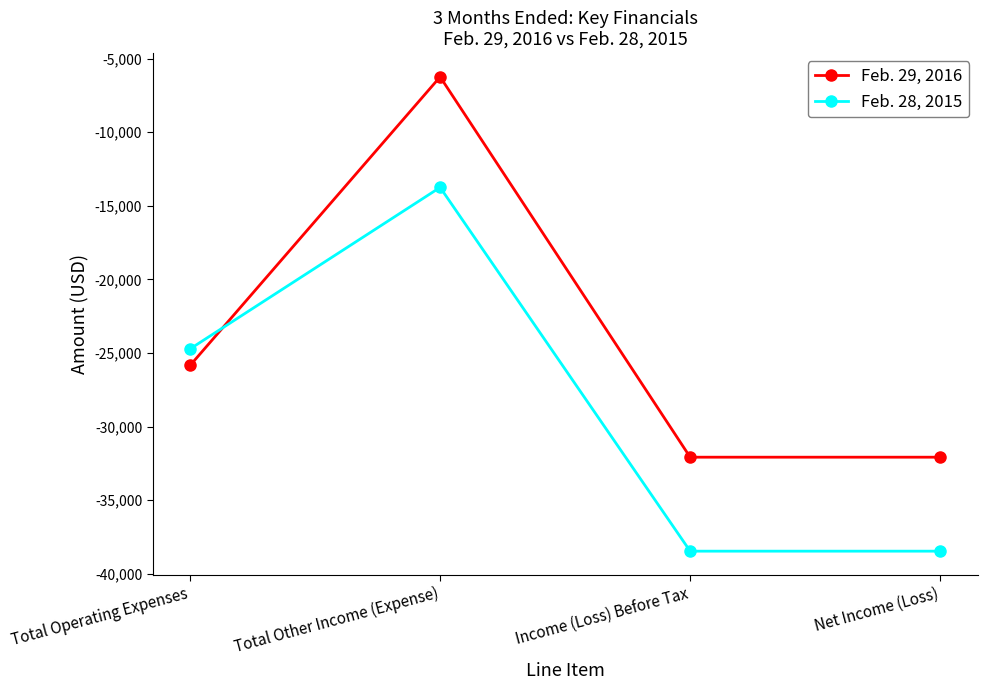

Is it true that Feb. 28, 2015 equals -59908 at Income (Loss) Before Tax?

False